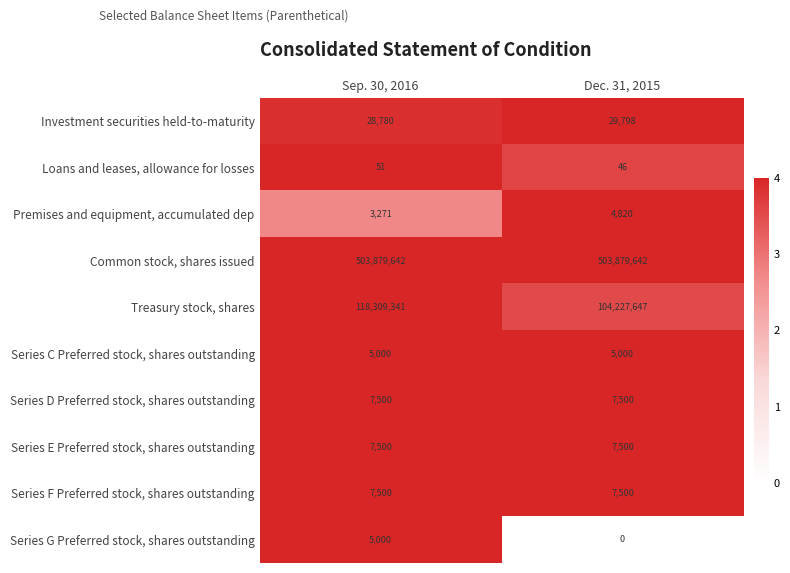

What is the sum of the Investment securities held-to-maturity values at Sep. 30, 2016 and Dec. 31, 2015?

58578